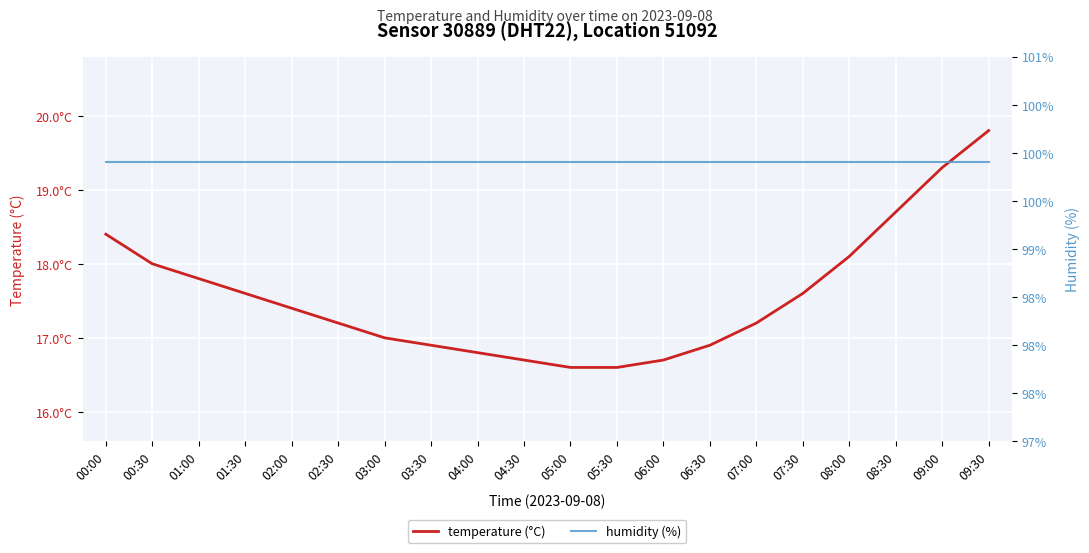

At 00:30, list the series in order from smallest to largest.

temperature (°C), humidity (%)